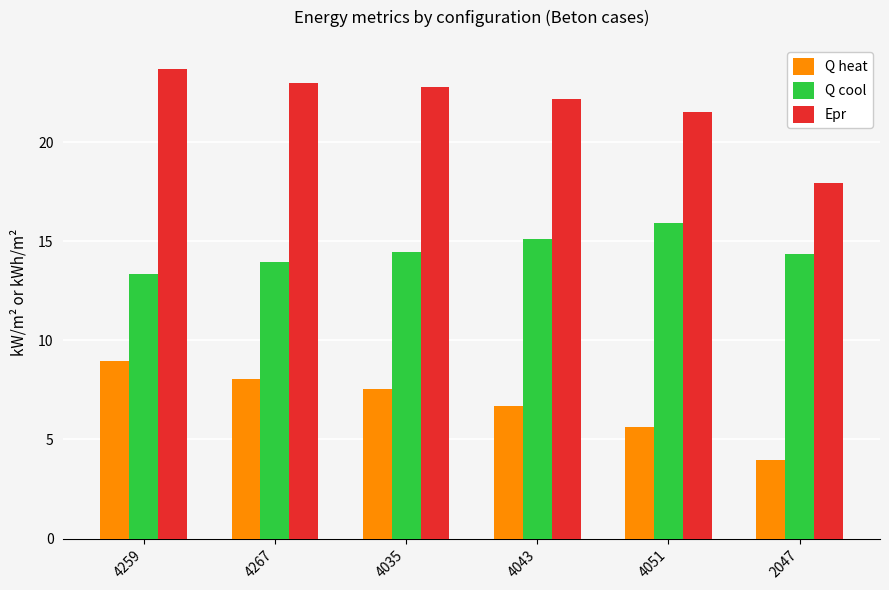

What is the difference between the maximum and minimum values in the Epr series?

5.8